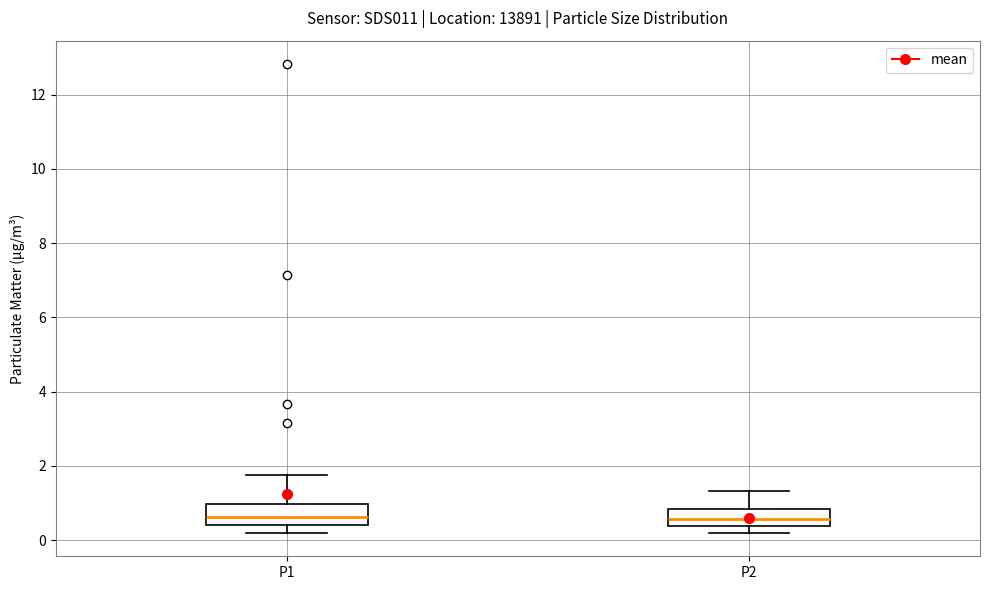

Reading left to right, read every box against the y-axis: the position of its median line, the range the box covers, and the ends of its whiskers. The values are not printed on the chart, so give them approximately, as read against the axis.

P1: median 0.6, box 0.4 to 1.0, whiskers 0.2 to 1.8
P2: median 0.6, box 0.4 to 0.8, whiskers 0.2 to 1.4